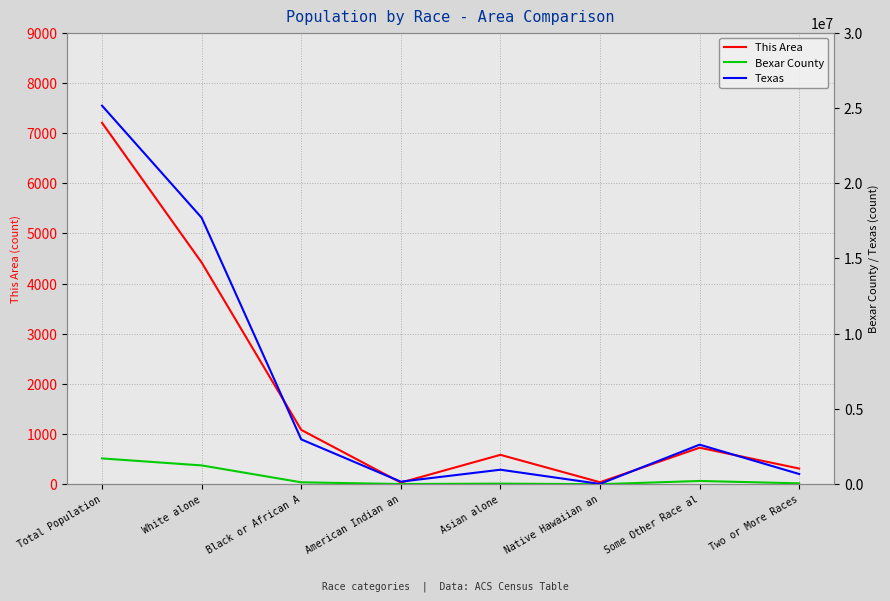

What is the difference between the highest and lowest values at Total Population?

25138359